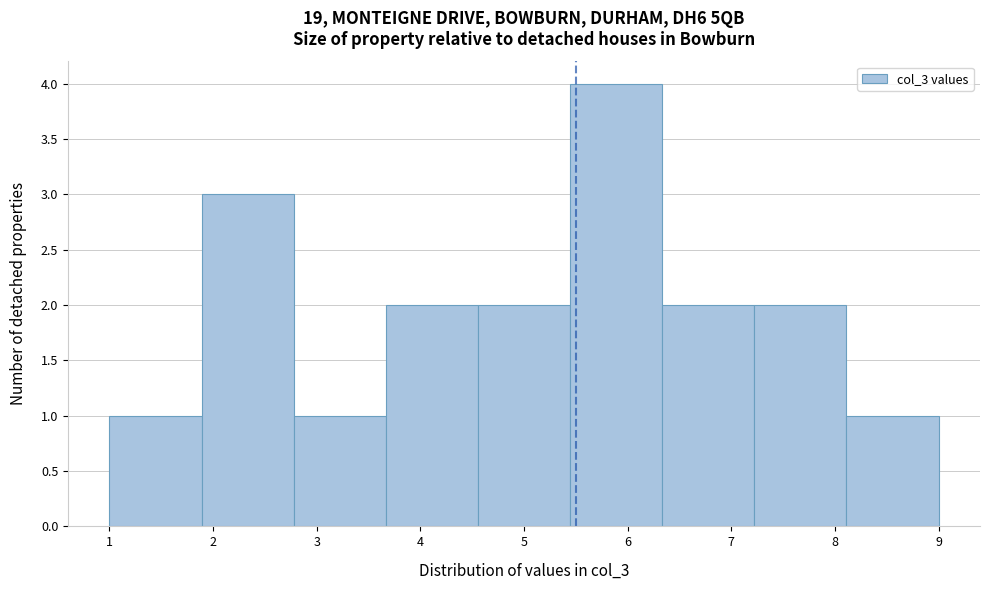

Over which range of the x-axis is the bar tallest?

5.4 to 6.3